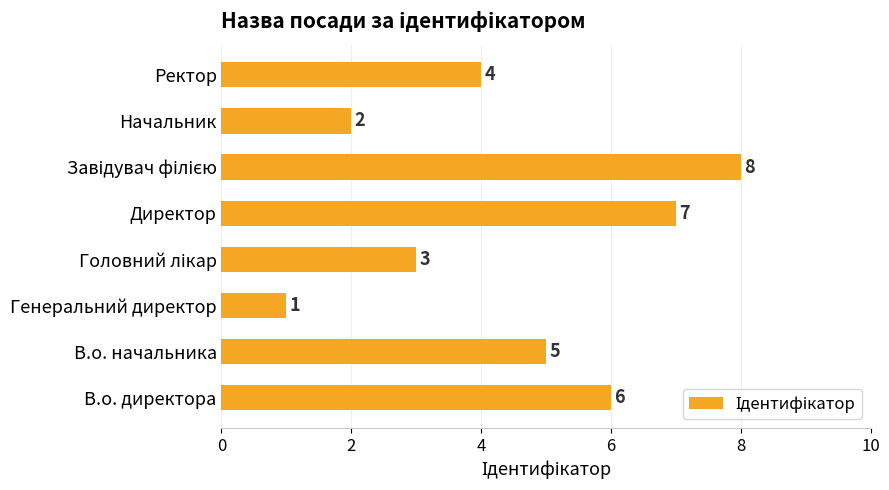

The value at Ректор is 7. True or false?

False